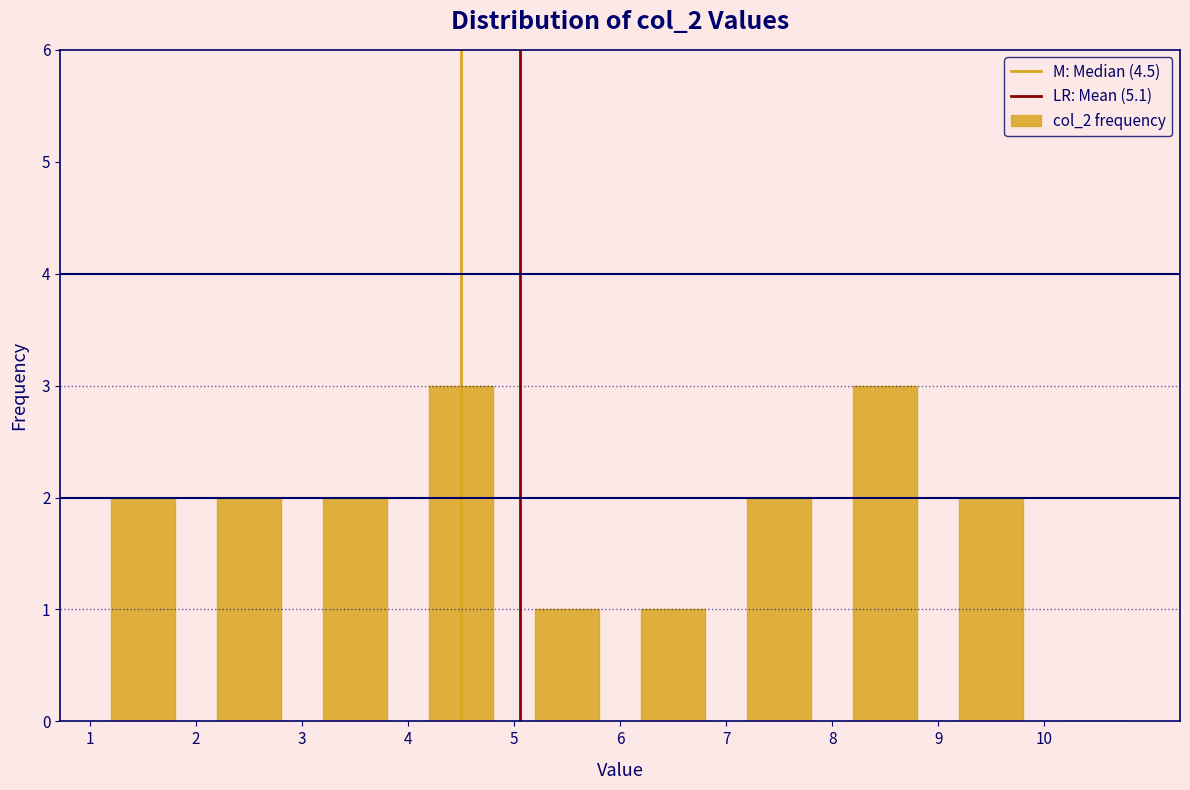

Reading left to right, list every bar in this chart as the range it spans on the x-axis followed by its height. The values are not printed on the chart, so give them approximately, as read against the axis.

1 to 2: 2
2 to 3: 2
3 to 4: 2
4 to 5: 3
5 to 6: 1
6 to 7: 1
7 to 8: 2
8 to 9: 3
9 to 10: 2
10 to 11: 0